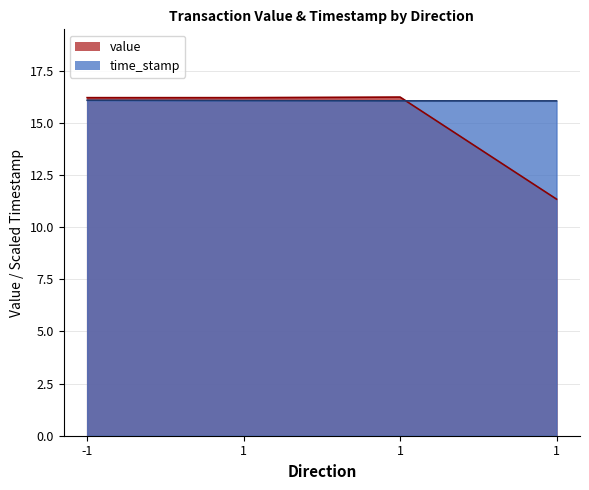

How many categories are shown in the chart?

4